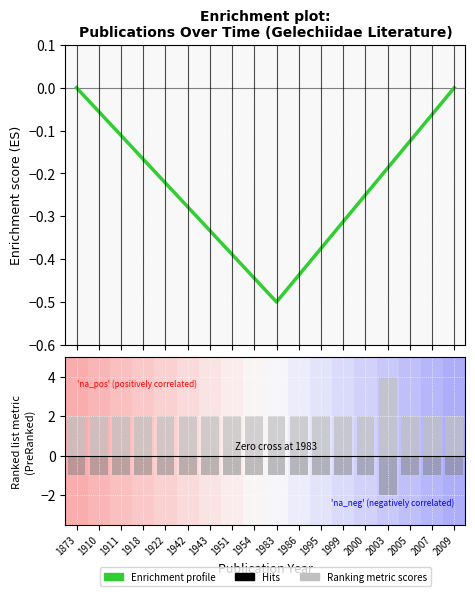

Which series has the largest total across all categories?

Ranking metric scores